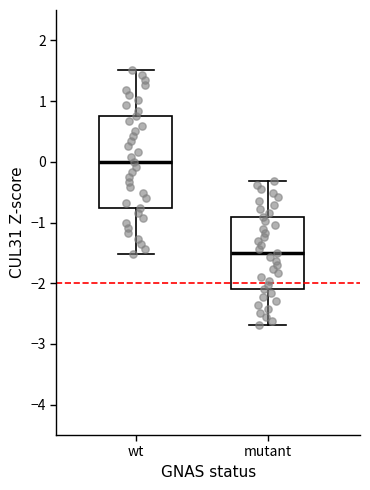

Which box has the highest median line?

wt